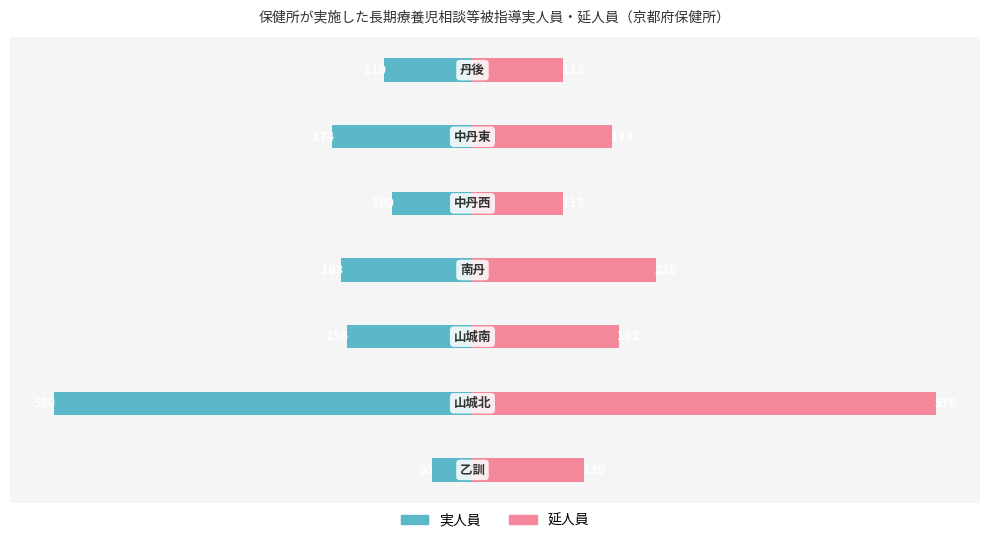

Reading left to right, list all the values displayed in this chart.

実人員: −600=-50	−400=-520	−200=-156	0=-163	200=-100	400=-174	600=-110
延人員: −600=139	−400=576	−200=182	0=228	200=113	400=174	600=113